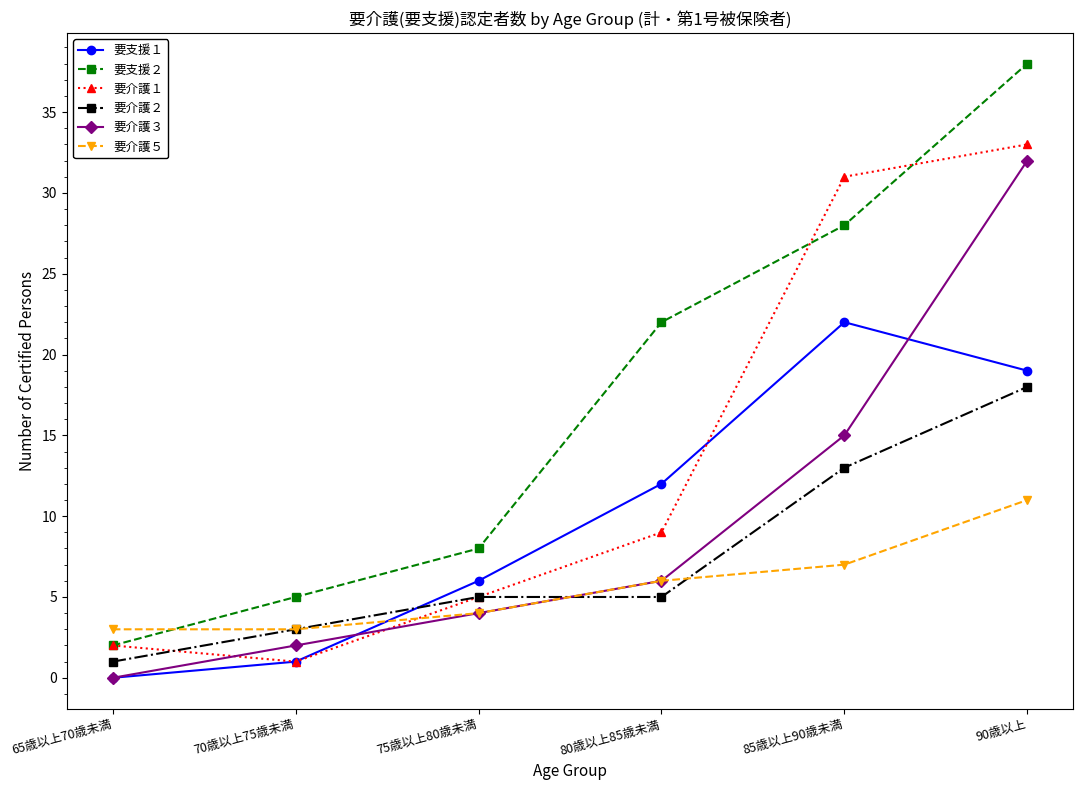

The 要介護５ series shows 7 at 85歳以上90歳未満. True or false?

True